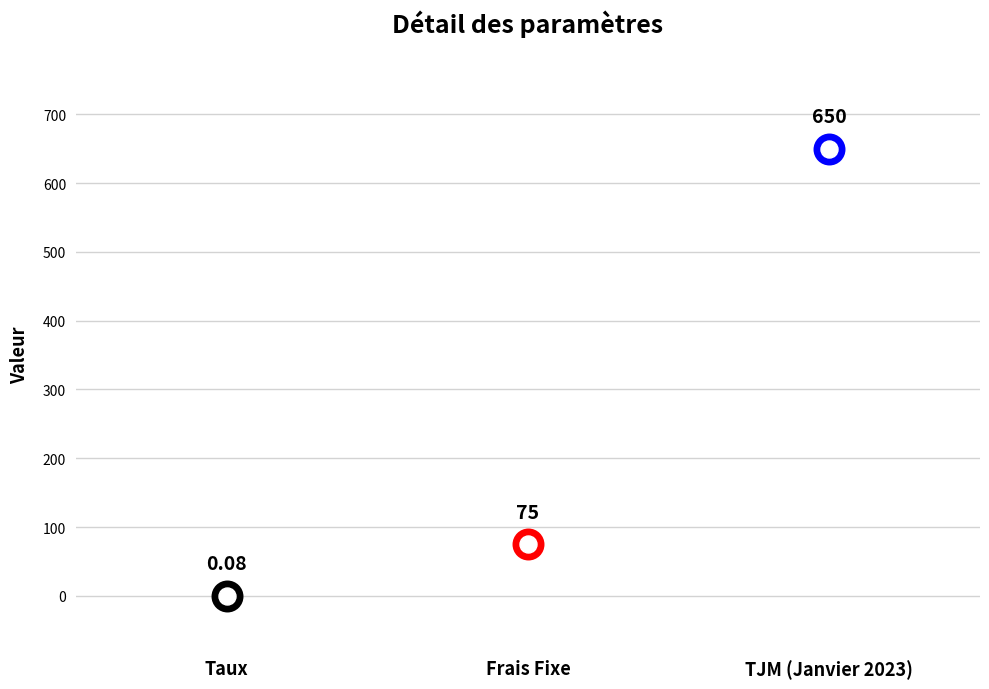

What is the change in value from Frais Fixe to TJM (Janvier 2023)?

+575.0